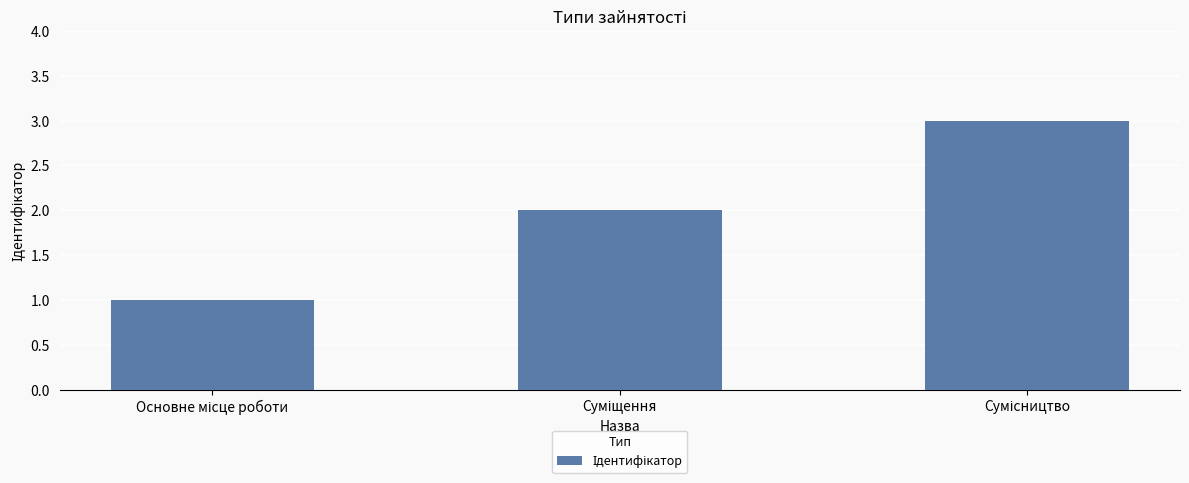

What is the maximum value shown in the chart?

3